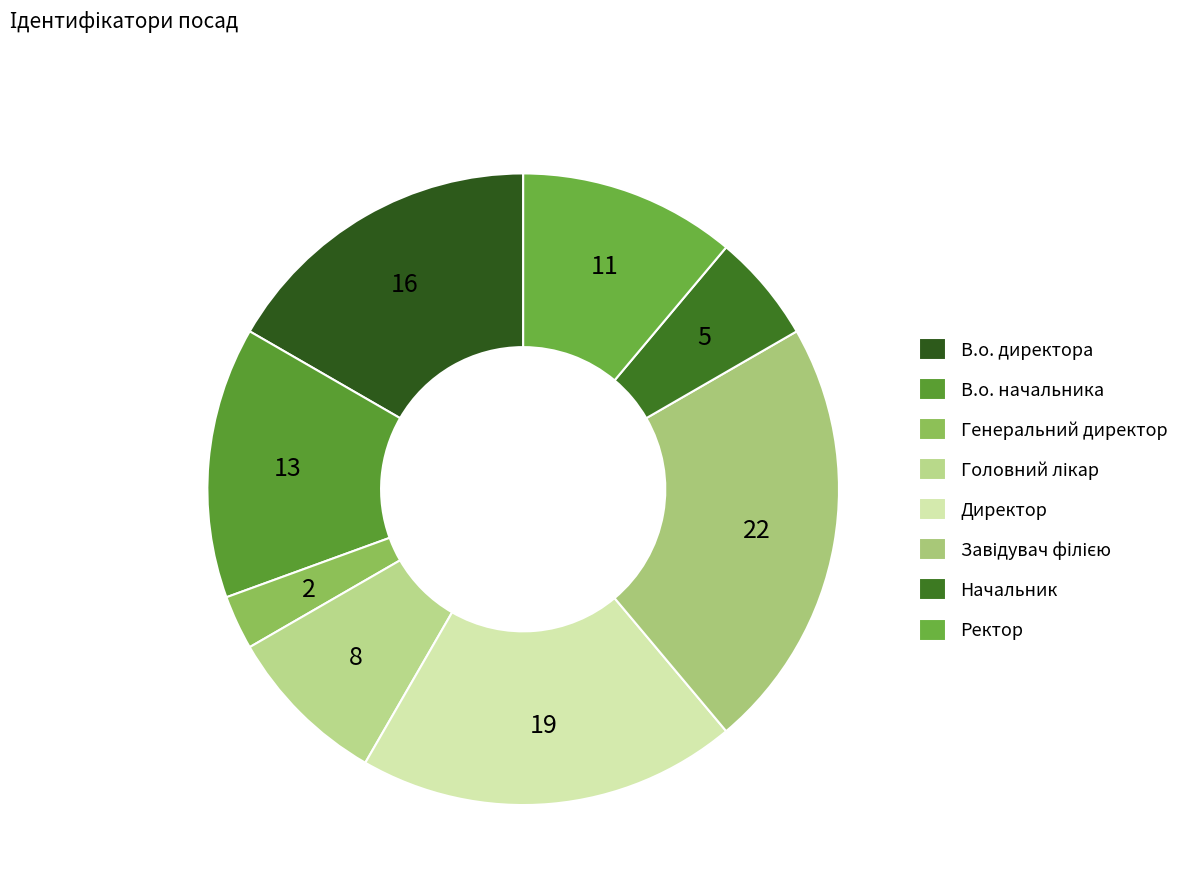

What percentage is the Генеральний директор slice, to the nearest percent?

3%